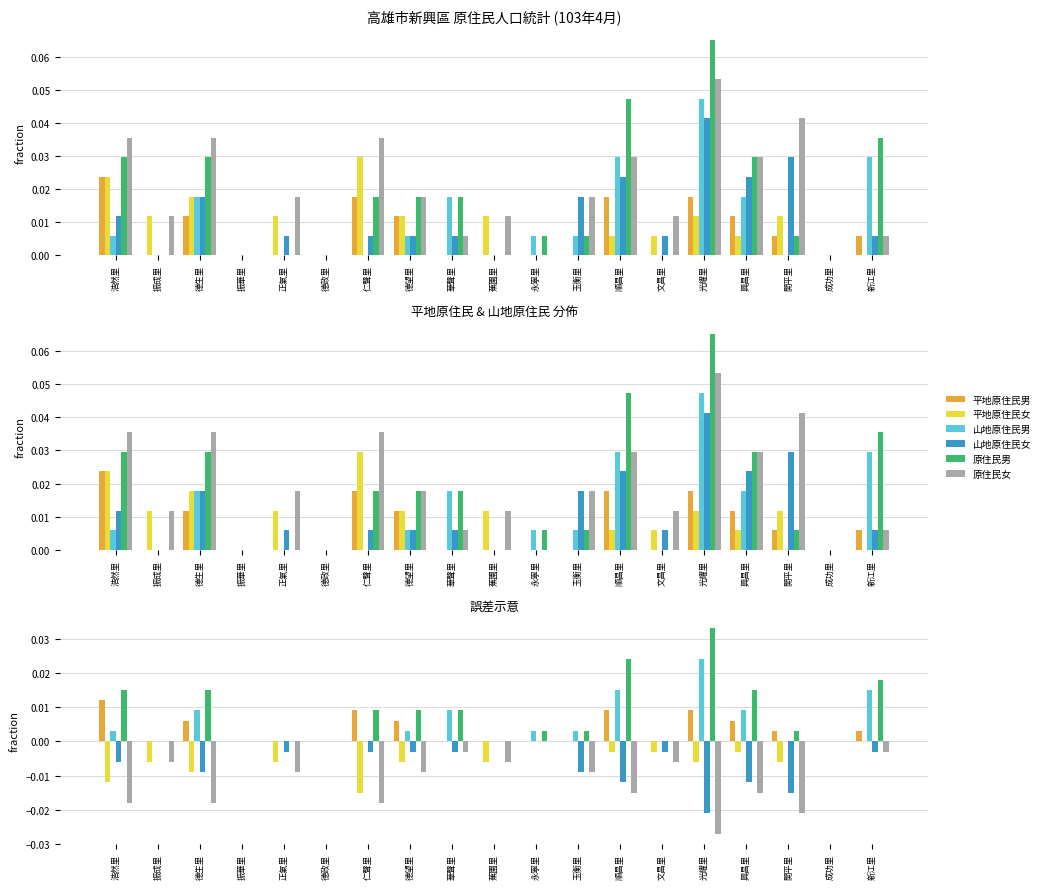

Is it true that 山地原住民女 equals 0.0 at 永寧里?

True